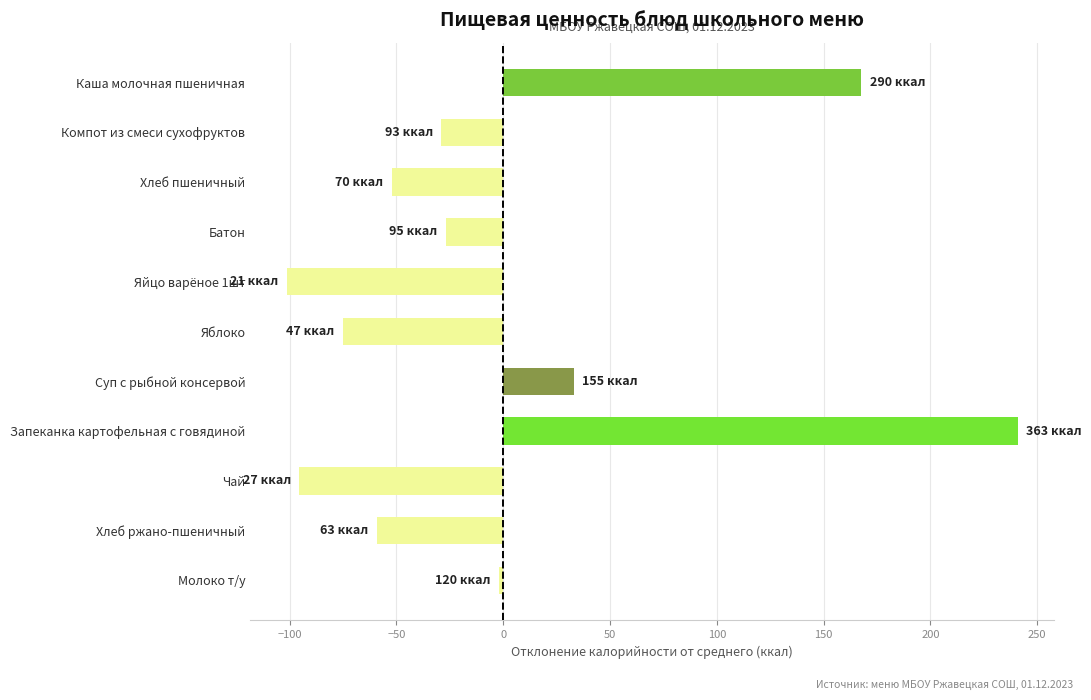

What is the difference between the second highest and second lowest values?

263.1